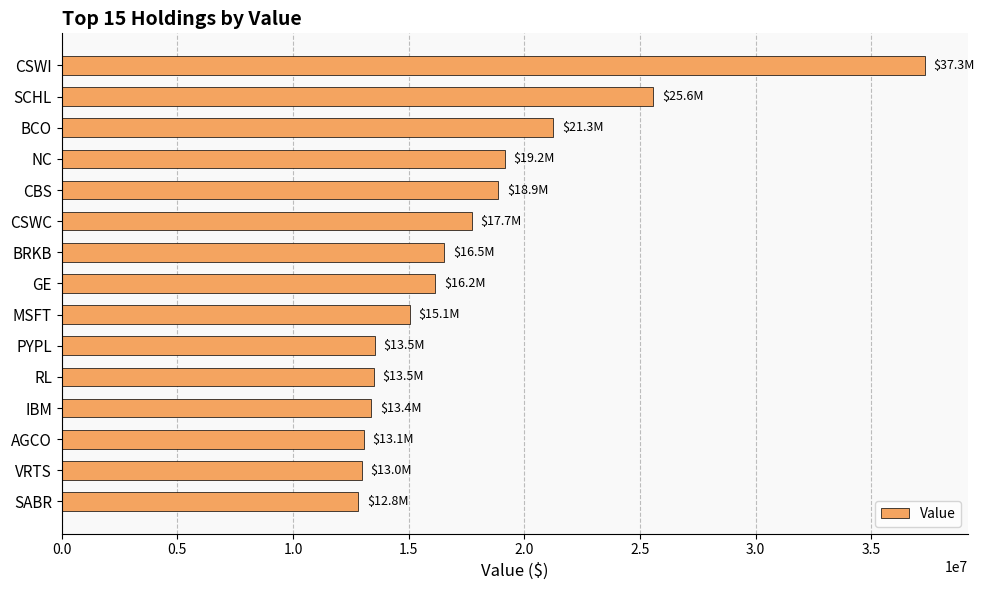

What is the approximate value at BCO?

21254000